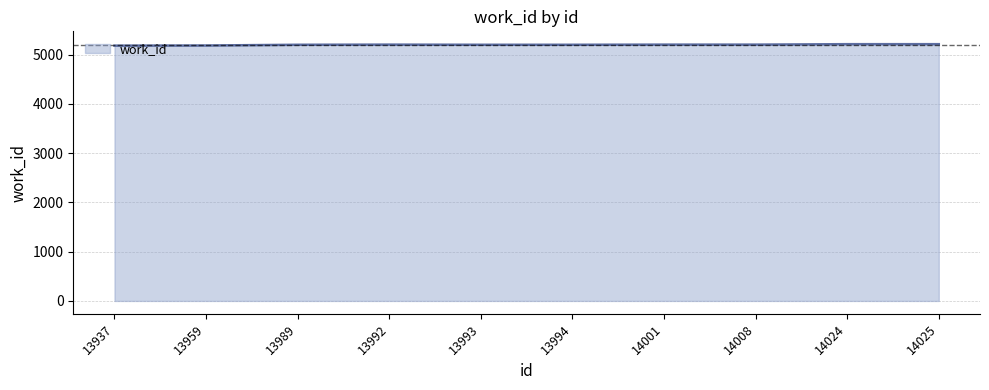

What is the smallest value displayed?

5181